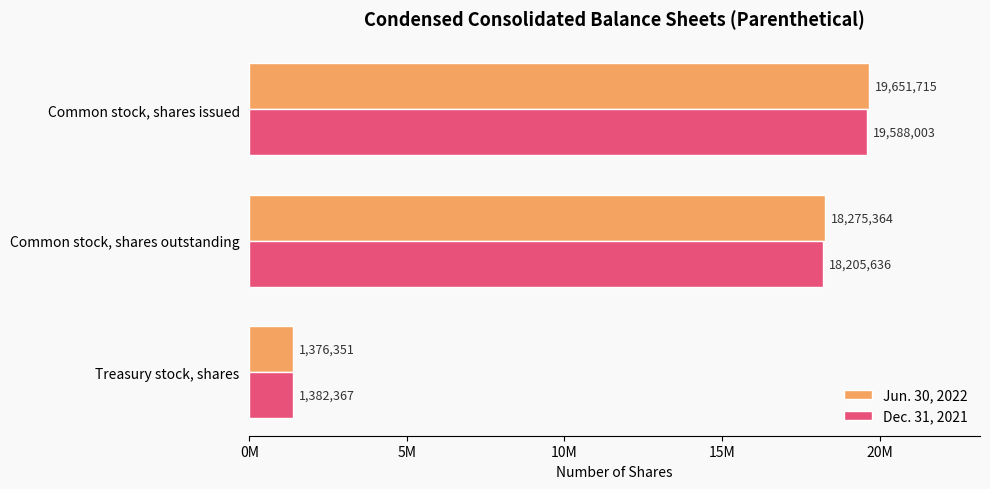

At how many categories does at least one series exceed 3788869?

2